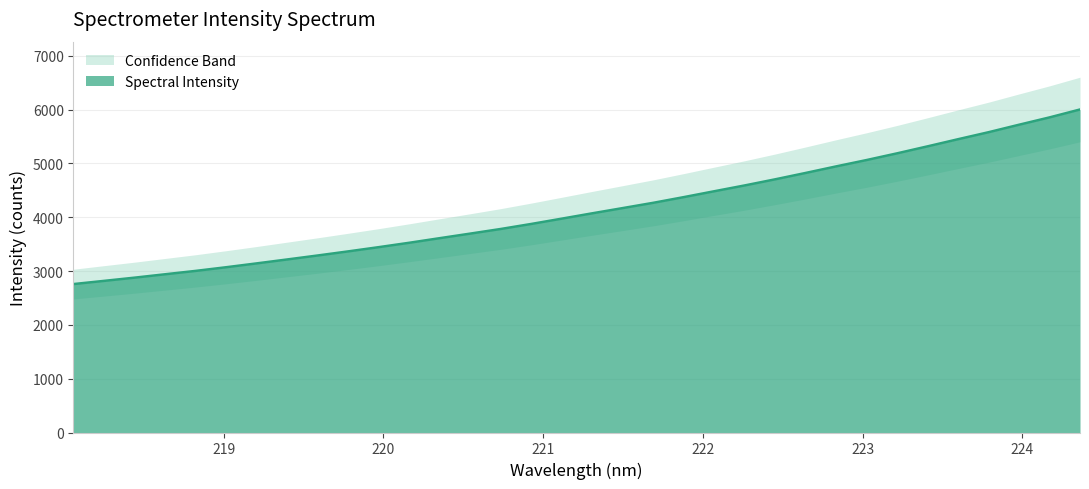

The chart shows a value of 7387.1 at 222.6447. True or false?

False